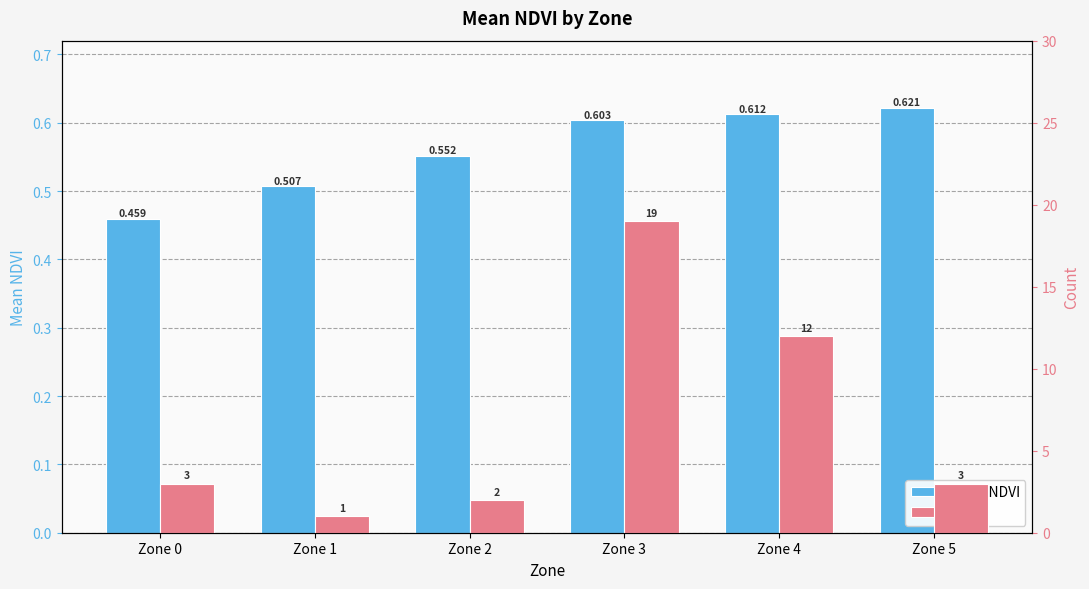

What is the minimum value shown in the chart?

0.5